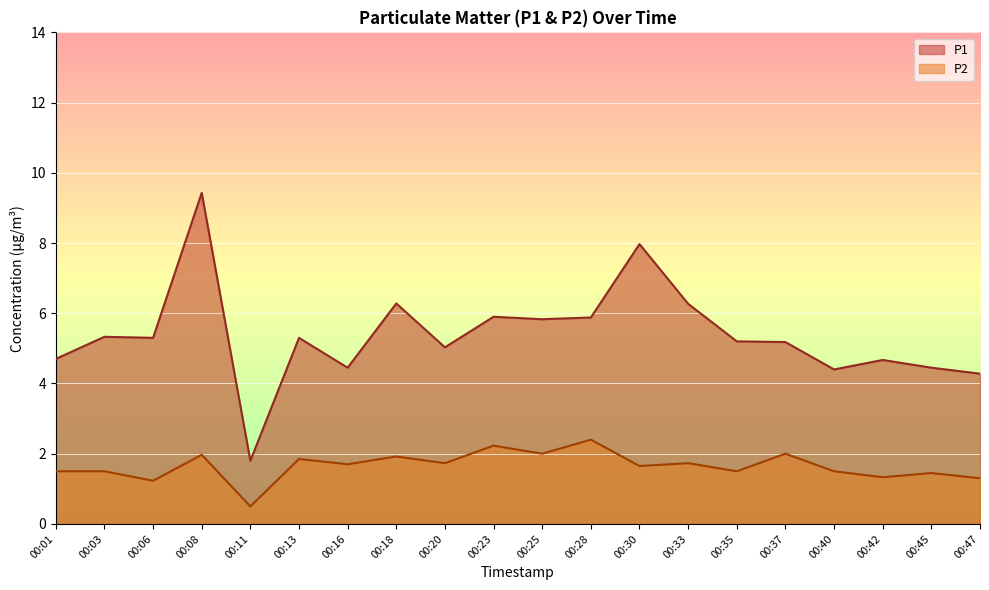

Between 00:08 and 00:18, which series saw the biggest shift?

P1